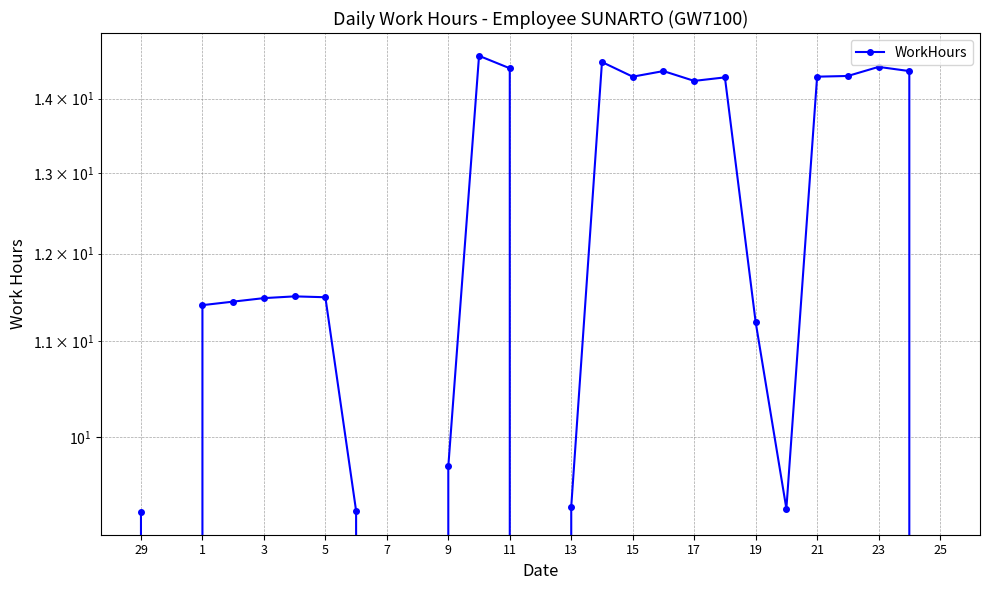

Reading left to right, what are all the values shown in this chart?

9.3	0.0	11.4	11.4	11.5	11.5	11.5	9.3	0.0	0.0	9.7	14.6	14.4	0.0	9.3	14.5	14.3	14.4	14.2	14.3	11.2	9.3	14.3	14.3	14.4	14.4	0.0